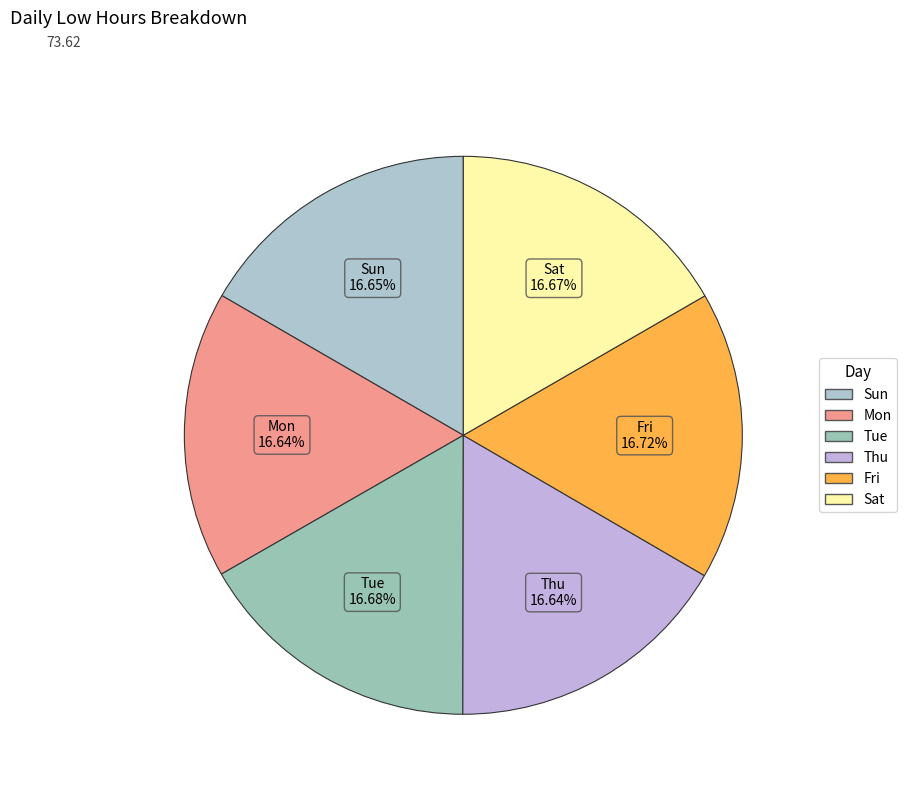

The Tue slice represents 31% of the pie. True or false?

False